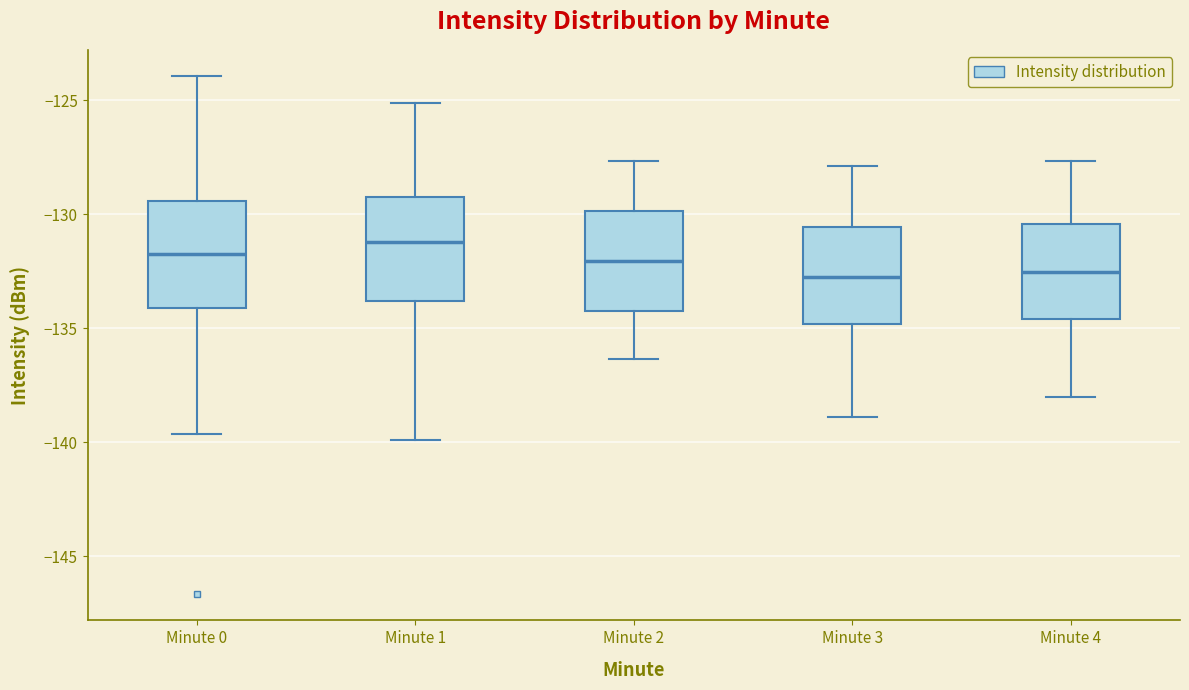

Reading left to right, read every box against the y-axis: the position of its median line, the range the box covers, and the ends of its whiskers. The values are not printed on the chart, so give them approximately, as read against the axis.

Minute 0: median -132.0, box -134.0 to -129.5, whiskers -139.5 to -124.0
Minute 1: median -131.0, box -134.0 to -129.0, whiskers -140.0 to -125.0
Minute 2: median -132.0, box -134.5 to -130.0, whiskers -136.5 to -127.5
Minute 3: median -132.5, box -135.0 to -130.5, whiskers -139.0 to -128.0
Minute 4: median -132.5, box -134.5 to -130.5, whiskers -138.0 to -127.5